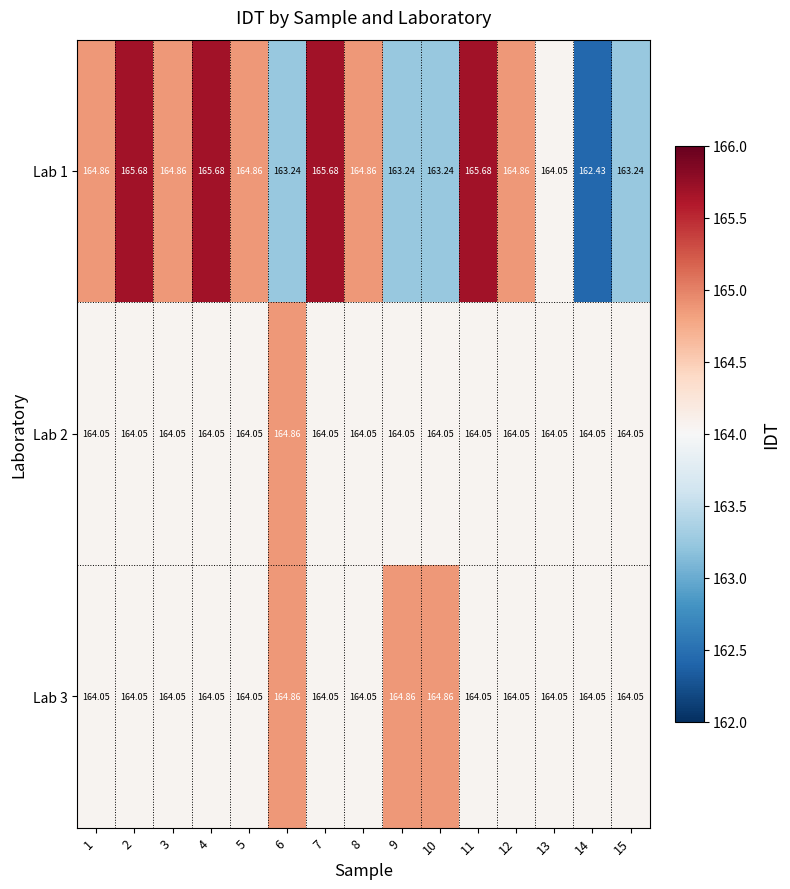

Count the number of categories in the chart.

15